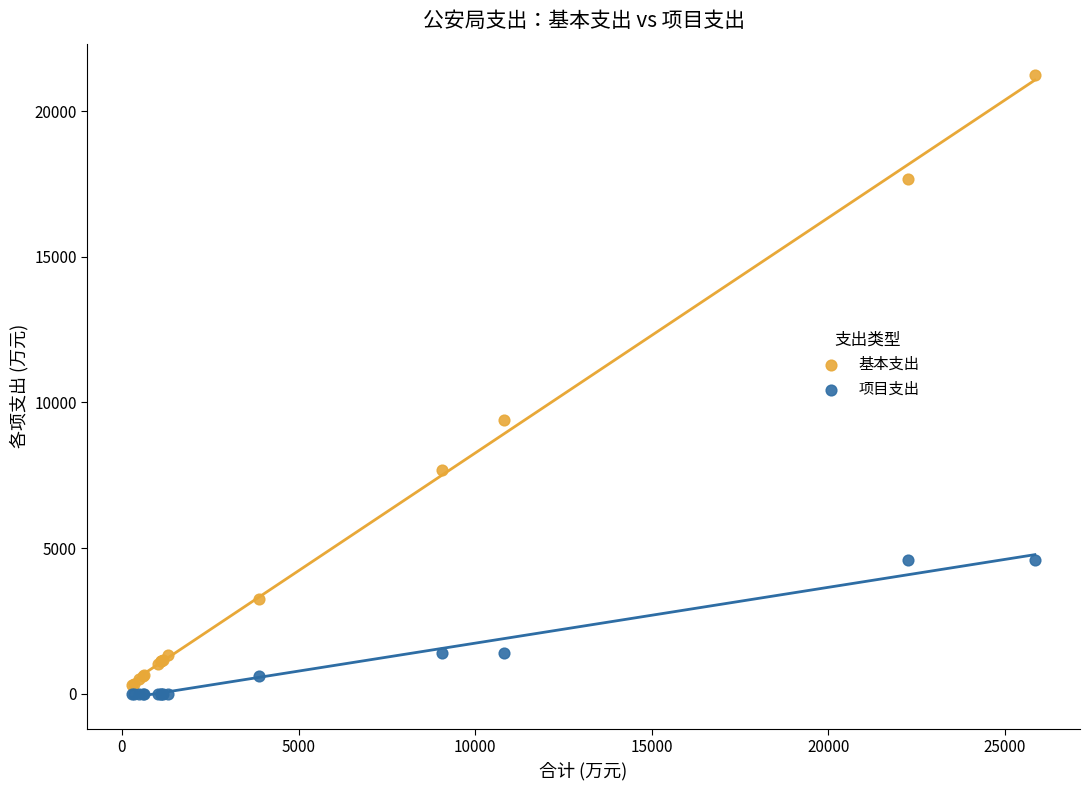

Which series has the widest spread of Y values?

基本支出